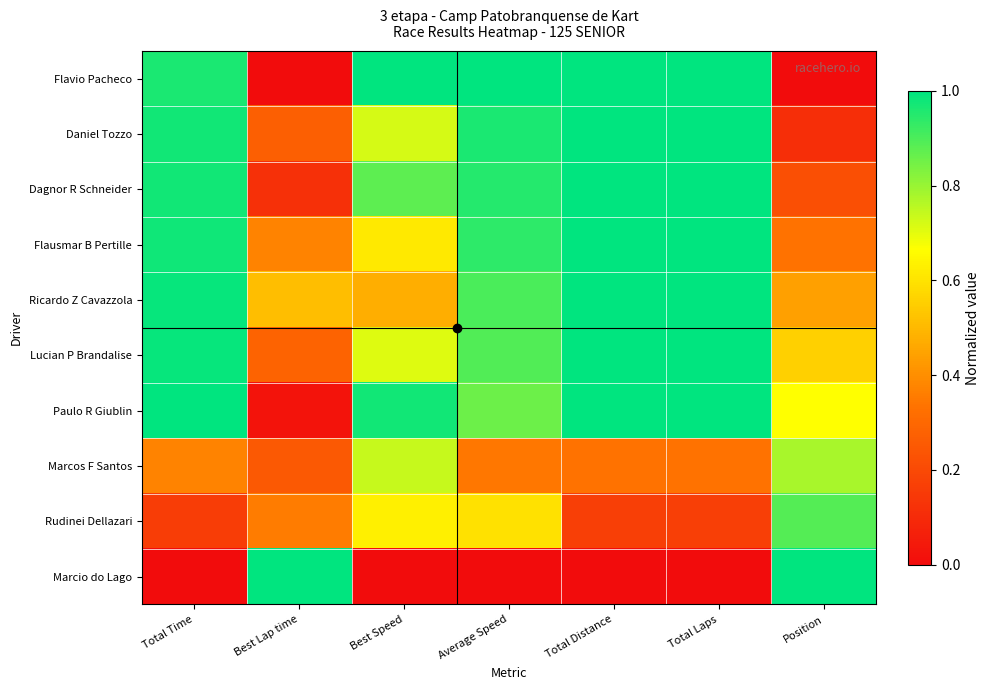

Which category has the highest value across all series?

Best Speed